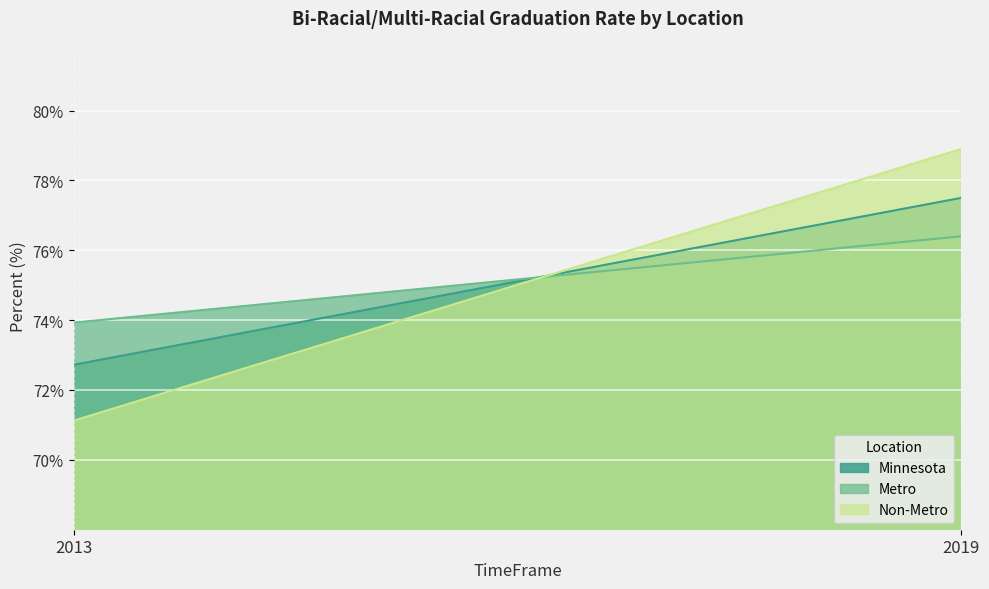

Which series has the largest range (max minus min)?

Non-Metro